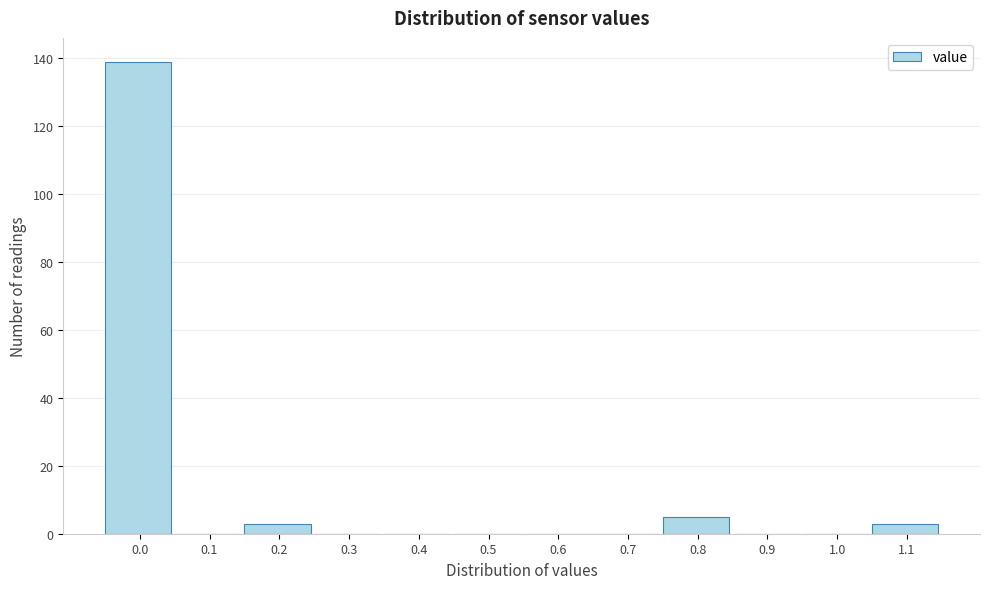

Reading left to right, transcribe all the data shown in this chart.

0.0=139	0.1=0	0.2=3	0.3=0	0.4=0	0.5=0	0.6=0	0.7=0	0.8=5	0.9=0	1.0=0	1.1=3